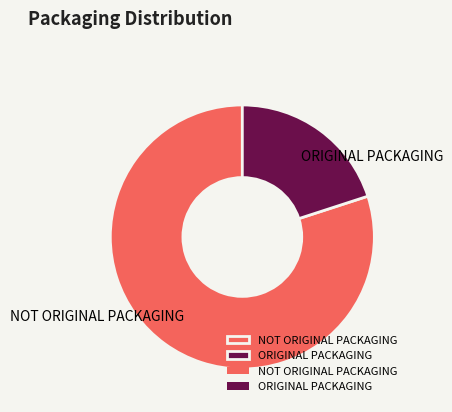

Approximately how many times larger is the value at NOT ORIGINAL PACKAGING compared to ORIGINAL PACKAGING?

4.0